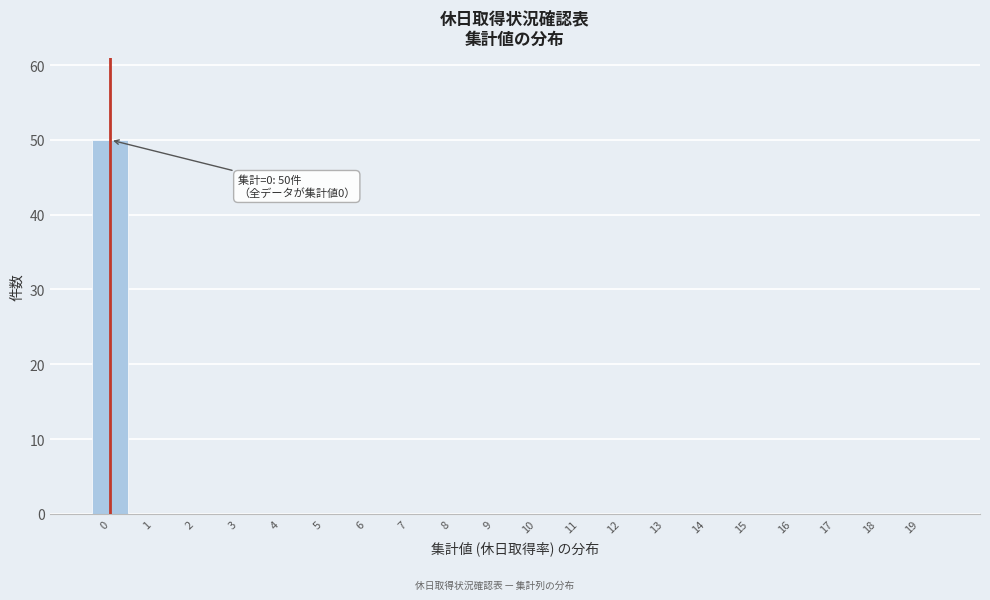

Reading left to right, what are all the values shown in this chart?

0=50	1=0	2=0	3=0	4=0	5=0	6=0	7=0	8=0	9=0	10=0	11=0	12=0	13=0	14=0	15=0	16=0	17=0	18=0	19=0